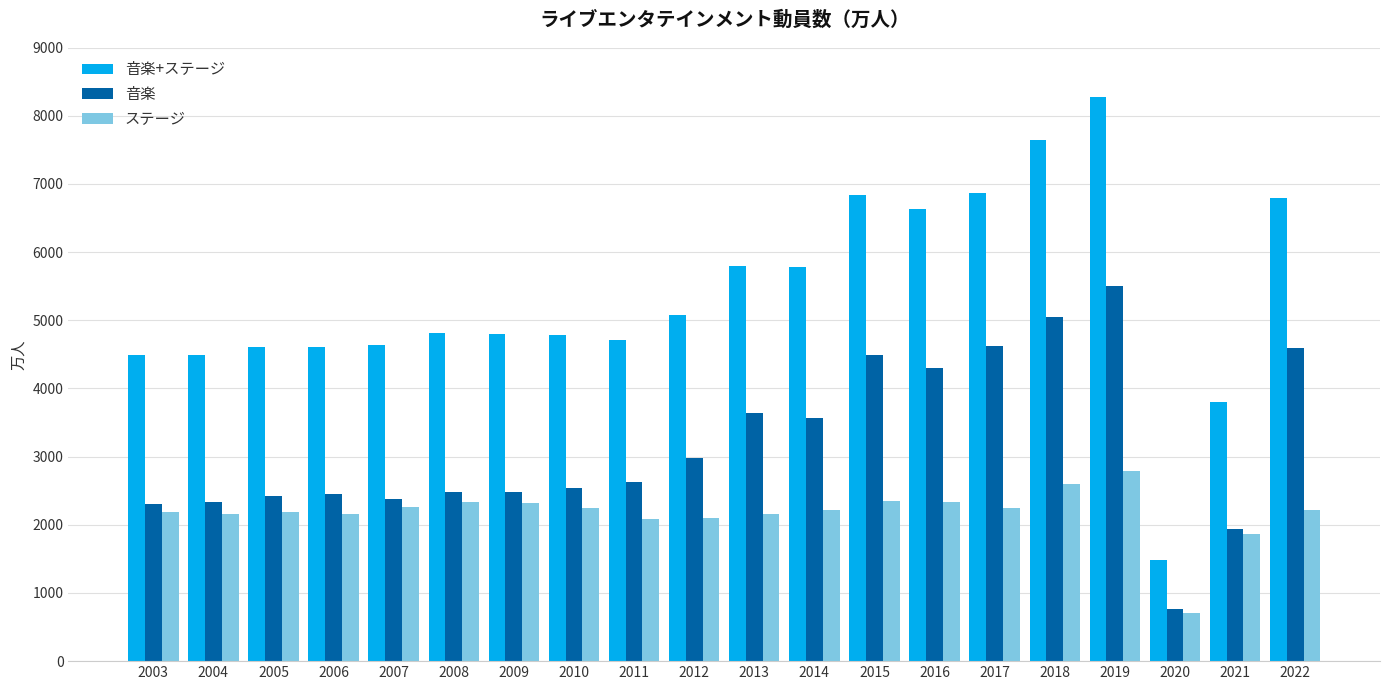

The 音楽 series shows 1157.7 at 2020. True or false?

False